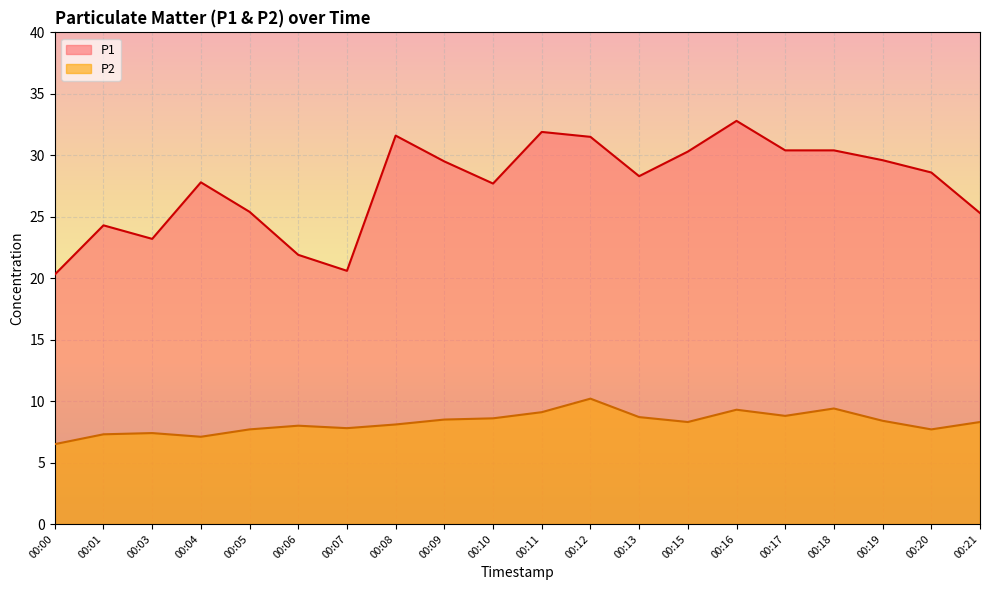

How many data points in P1 are less than 28?

9